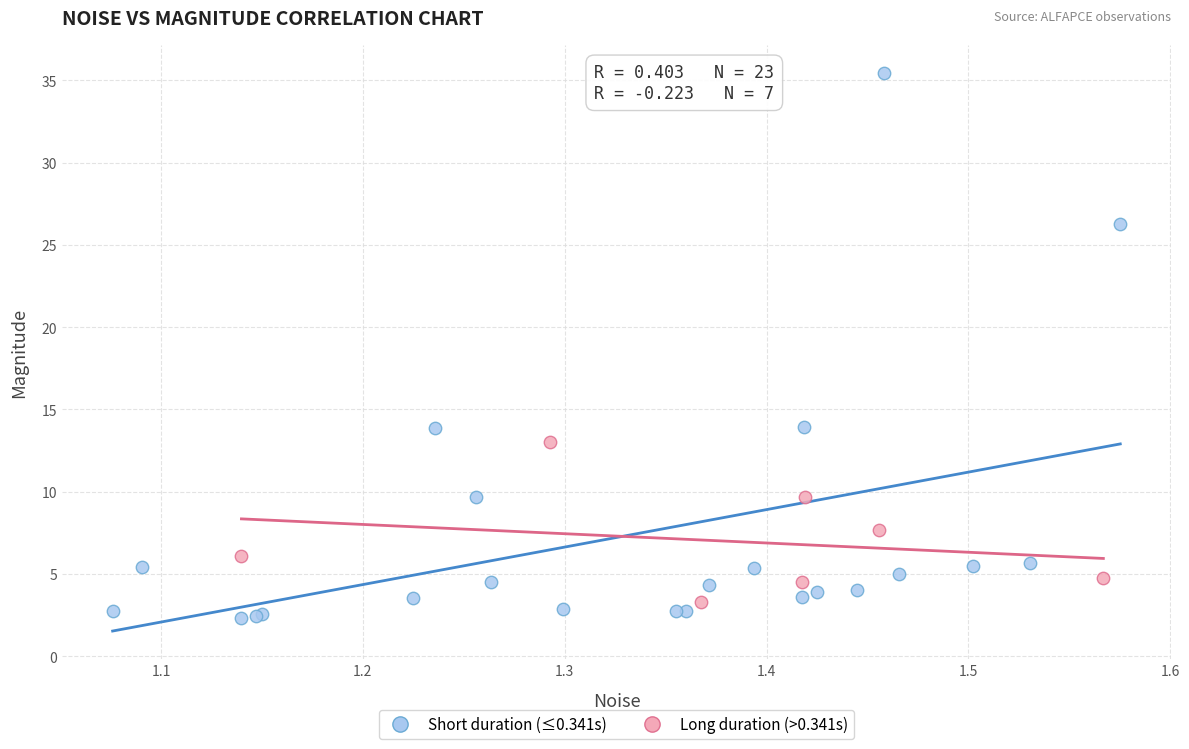

Which series contains the highest Y value?

Short duration (≤0.341s)